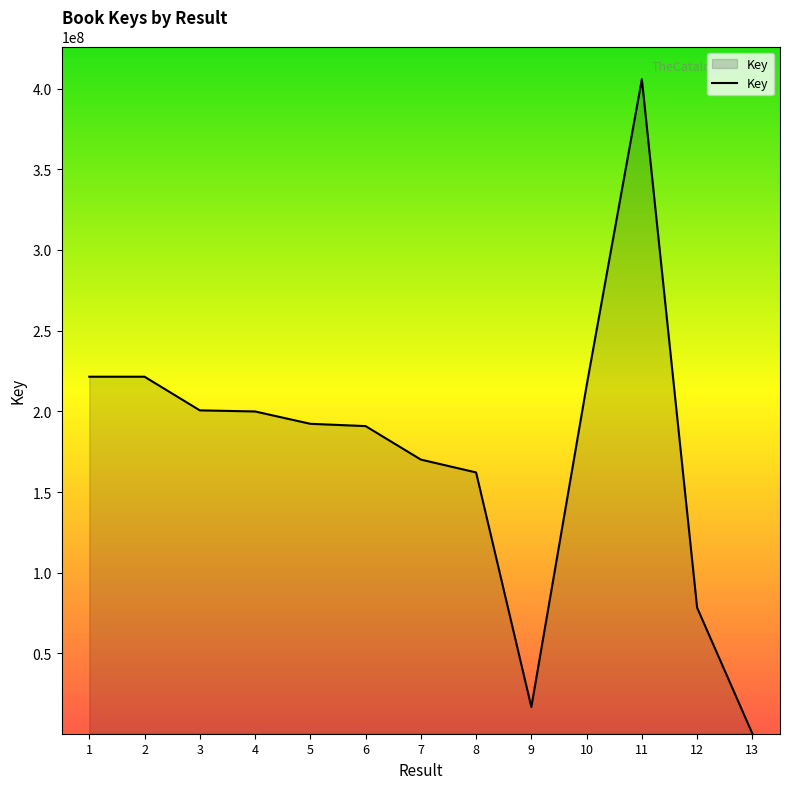

Count the number of data series in this chart.

1